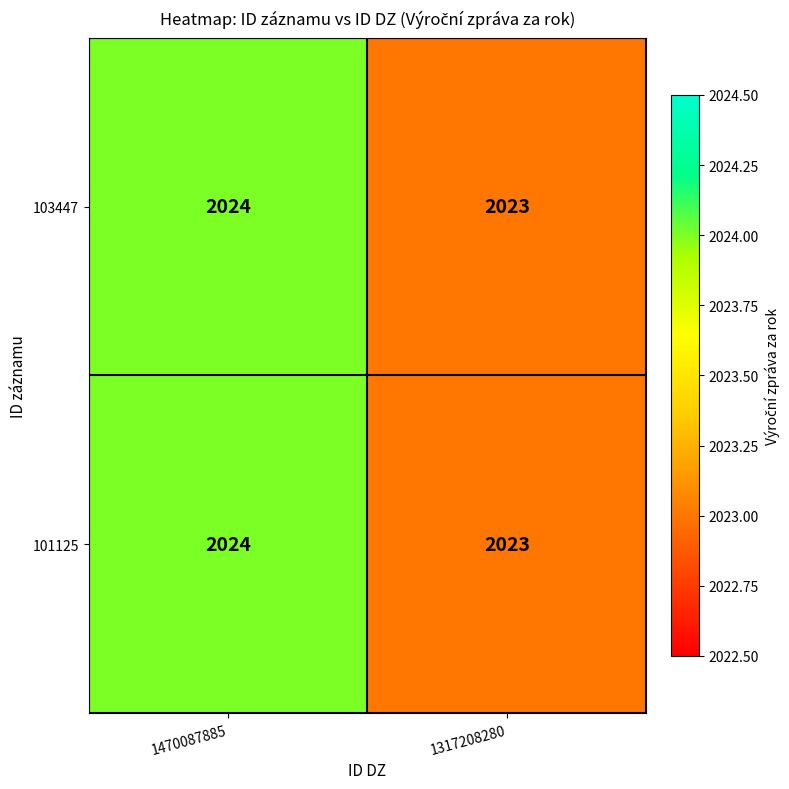

Reading left to right, extract all data points from this chart.

103447: 1470087885=2024	1317208280=2023
101125: 1470087885=2024	1317208280=2023